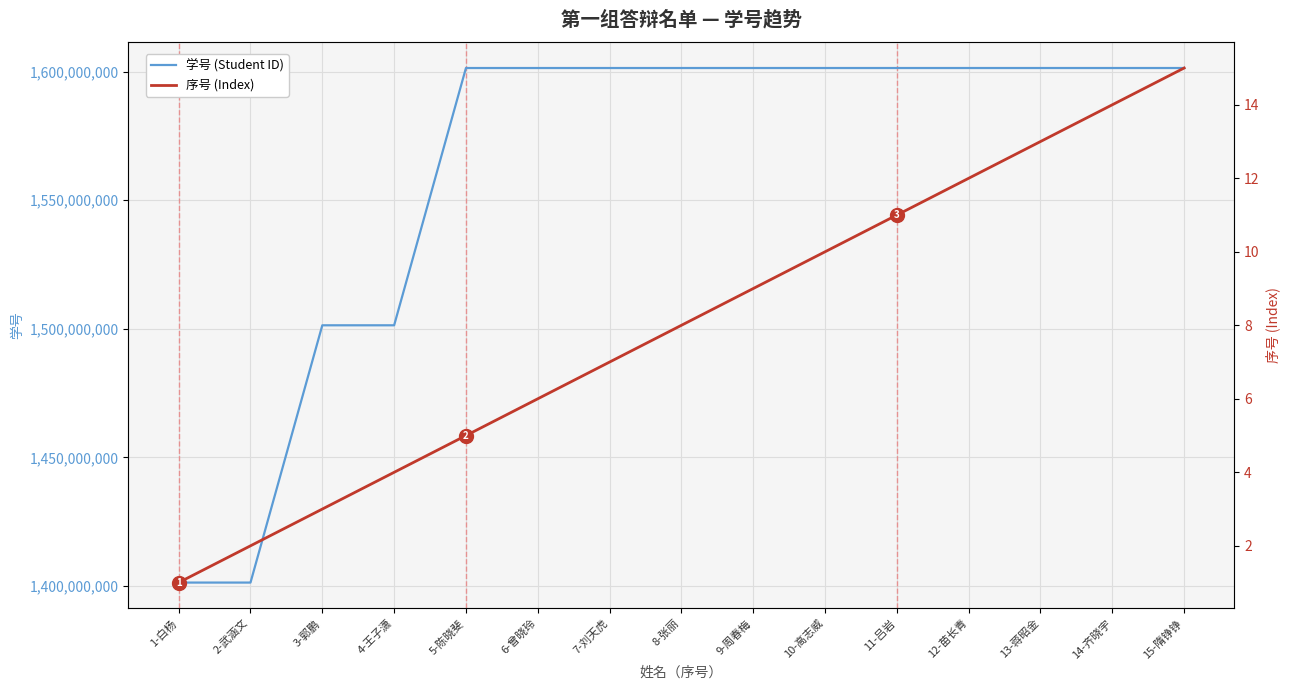

How many data points does each series have?

15